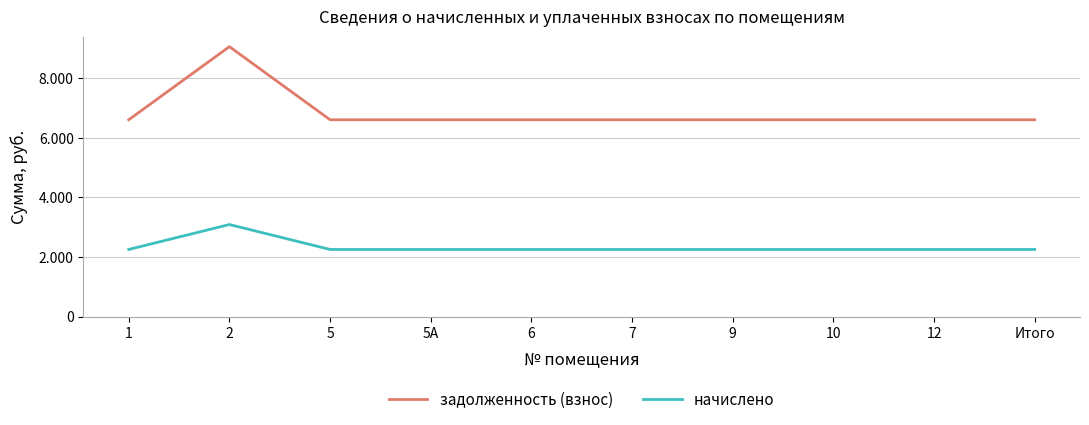

Is this an area chart (filled region under the line)?

No